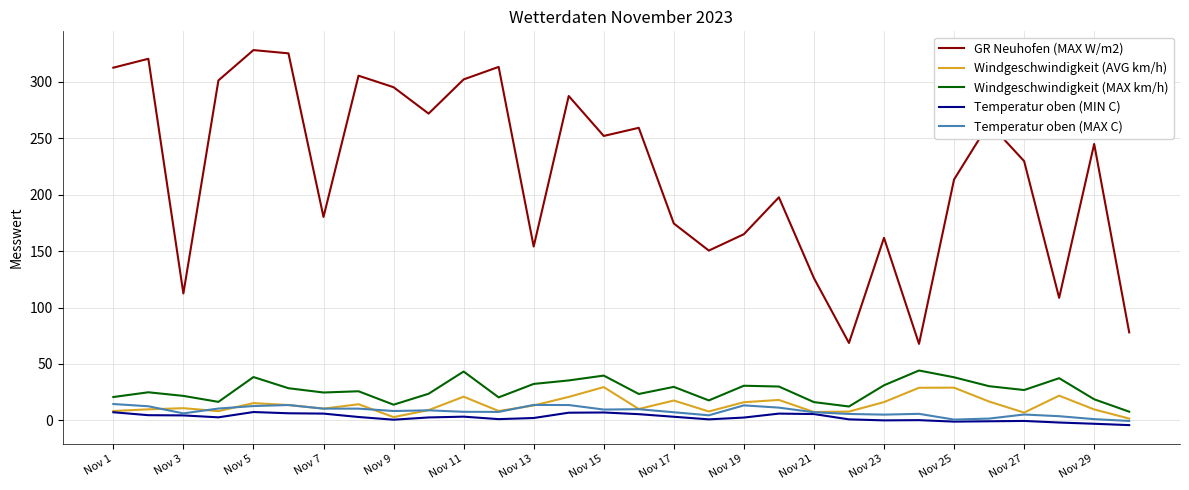

What is the lowest value of the Windgeschwindigkeit (AVG km/h) series?

1.6